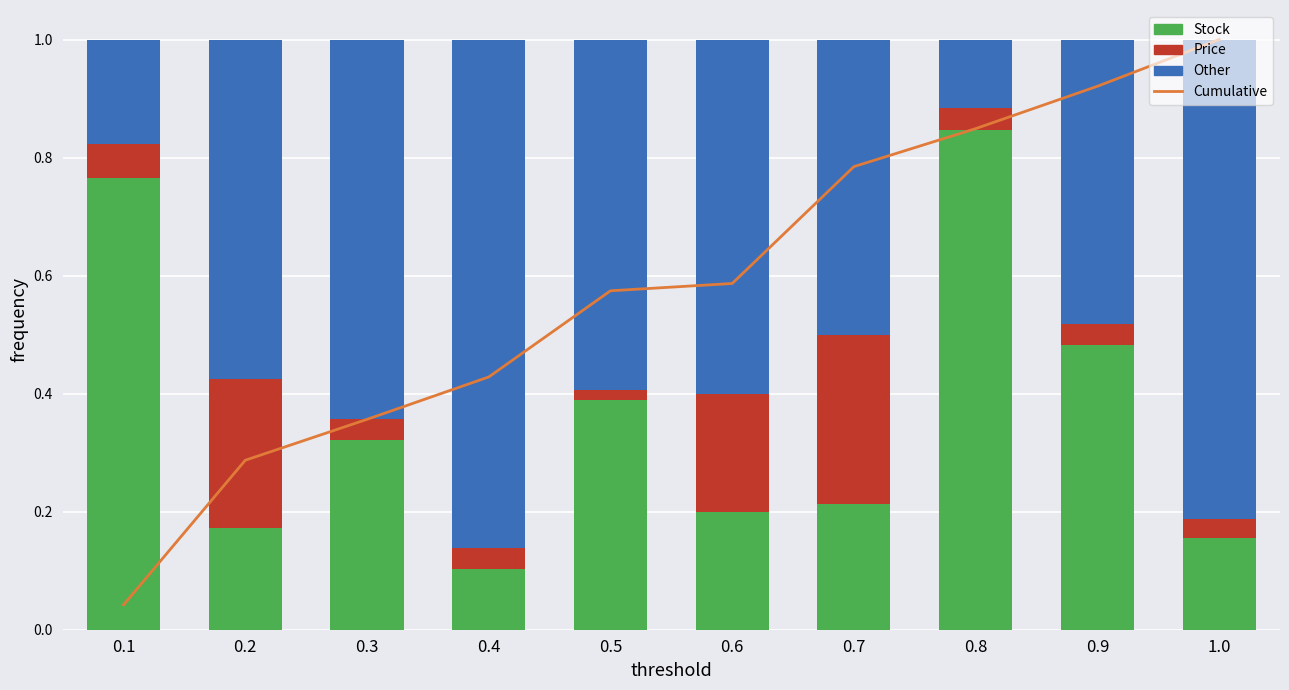

At which category is the sum across all series the highest?

1.0